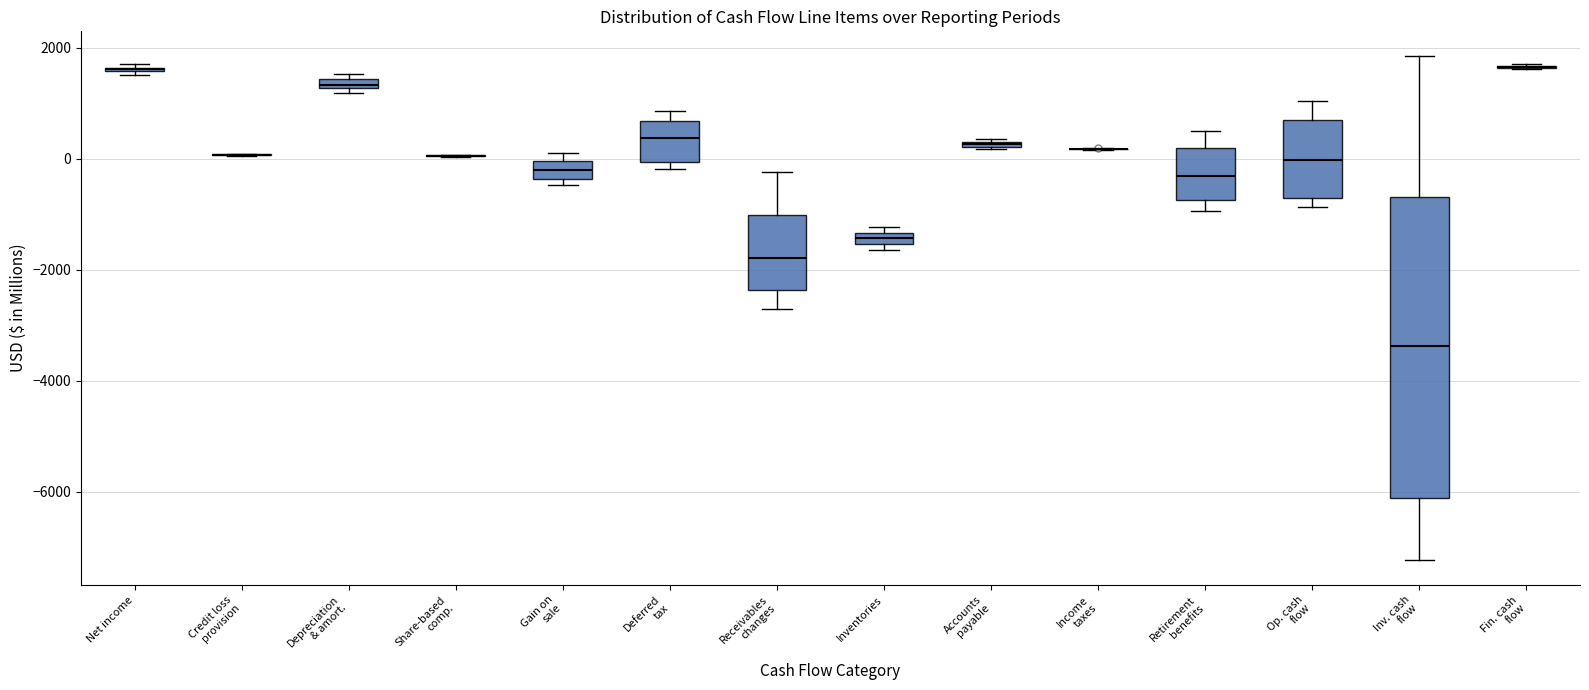

Comparing the boxes themselves (not the whiskers), which one is the tallest?

Inv. cash flow